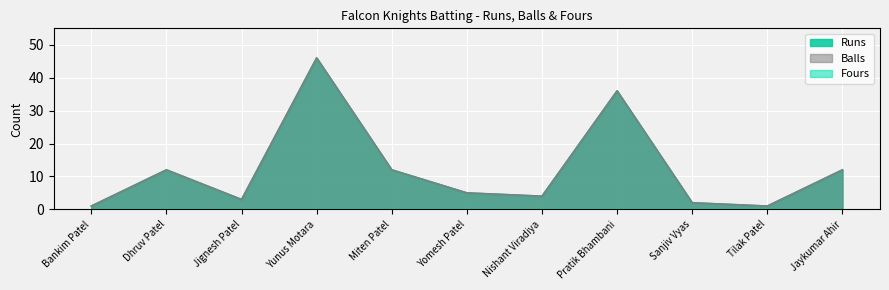

Reading left to right, list all the values displayed in this chart.

Runs: Bankim Patel=1	Dhruv Patel=12	Jignesh Patel=3	Yunus Motara=46	Miten Patel=12	Yomesh Patel=5	Nishant Viradiya=4	Pratik Bhambani=36	Sanjiv Vyas=2	Tilak Patel=1	Jaykumar Ahir=12
Balls: Bankim Patel=1	Dhruv Patel=12	Jignesh Patel=3	Yunus Motara=46	Miten Patel=12	Yomesh Patel=5	Nishant Viradiya=4	Pratik Bhambani=36	Sanjiv Vyas=2	Tilak Patel=1	Jaykumar Ahir=12